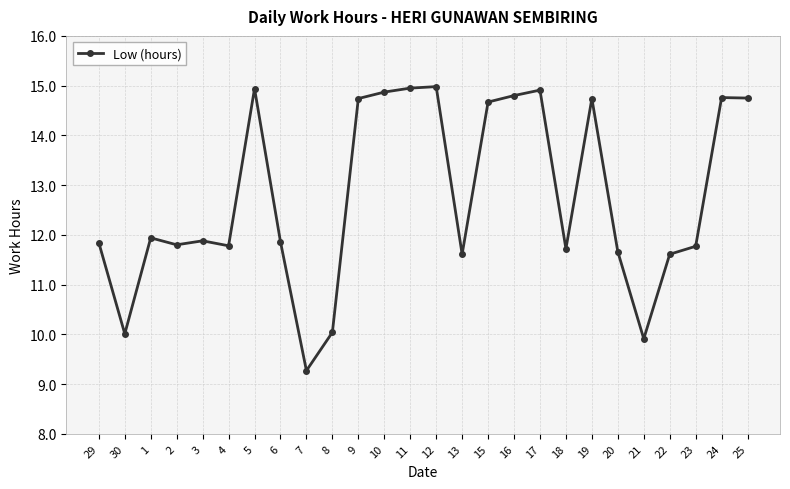

True or false: the data has more than 2 interior local peaks.

True